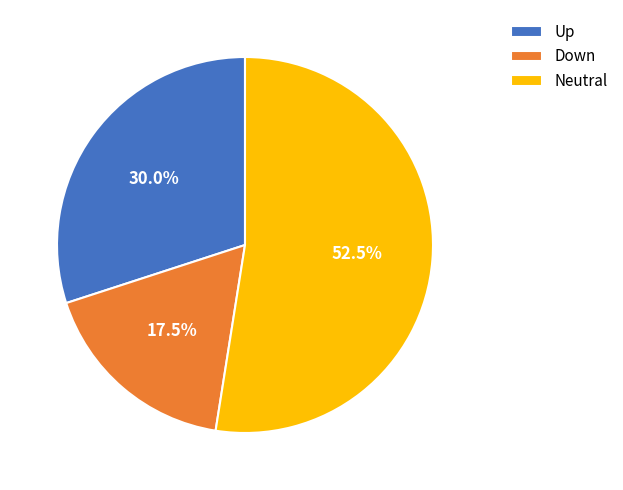

To the nearest percent, what is the difference between the largest and smallest slice percentages?

35%